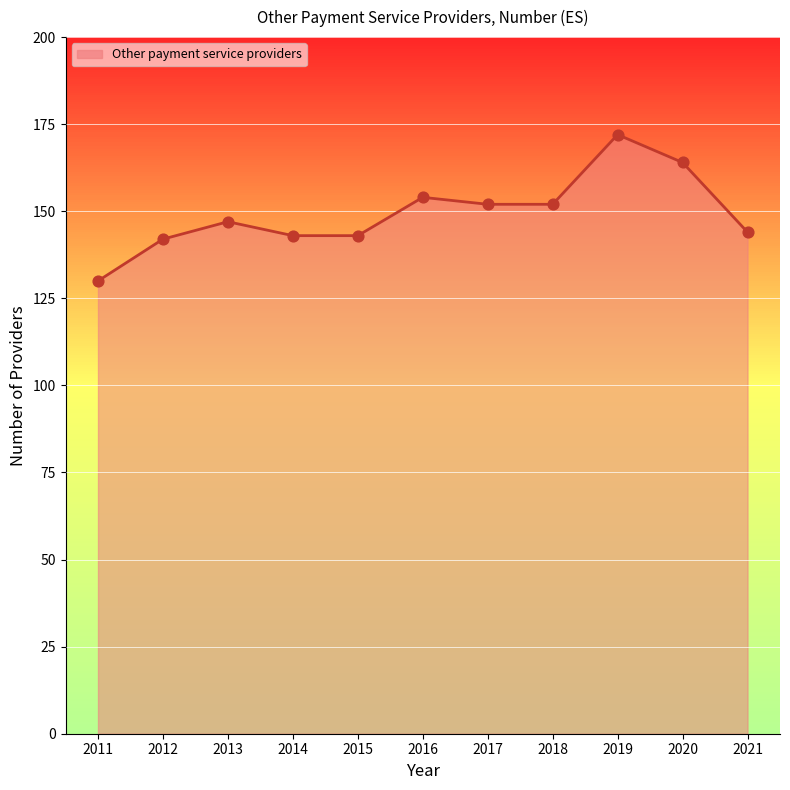

What is the change in value from 2012 to 2013?

+5